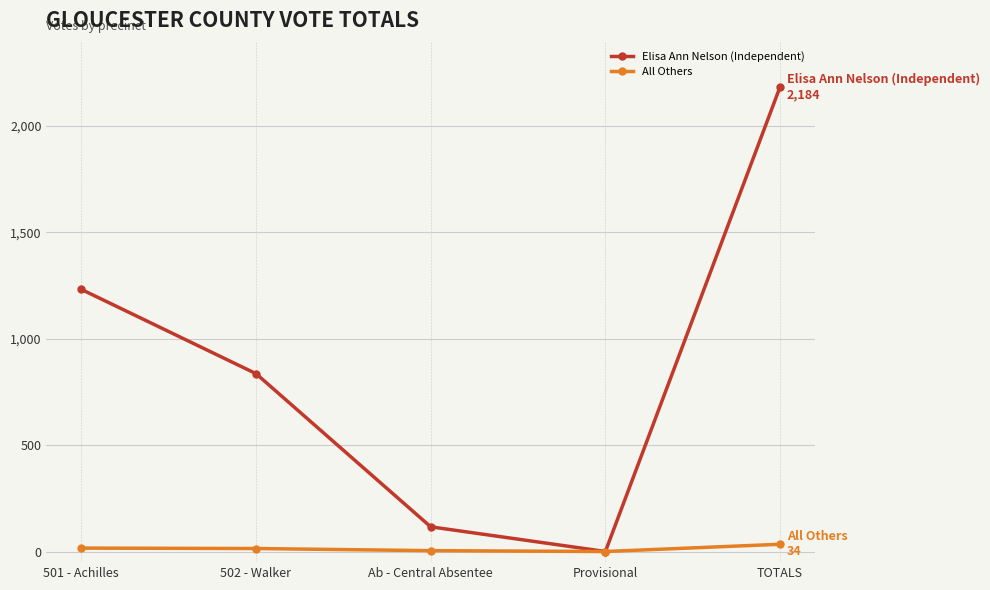

What are all the series names shown in the legend?

Elisa Ann Nelson (Independent), All Others